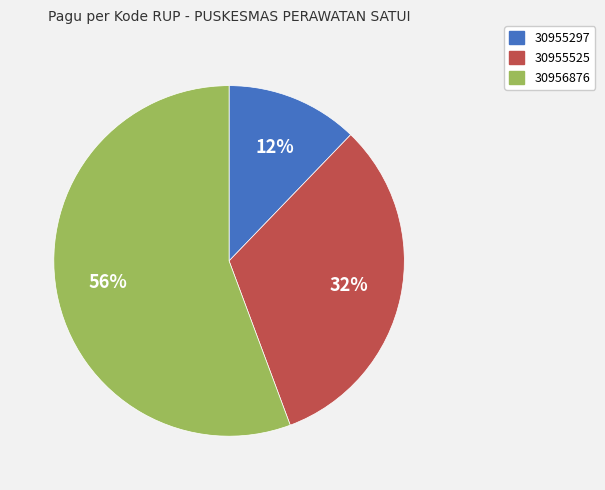

To the nearest percent, what is the difference between the 30955297 and 30955525 slice percentages?

20%